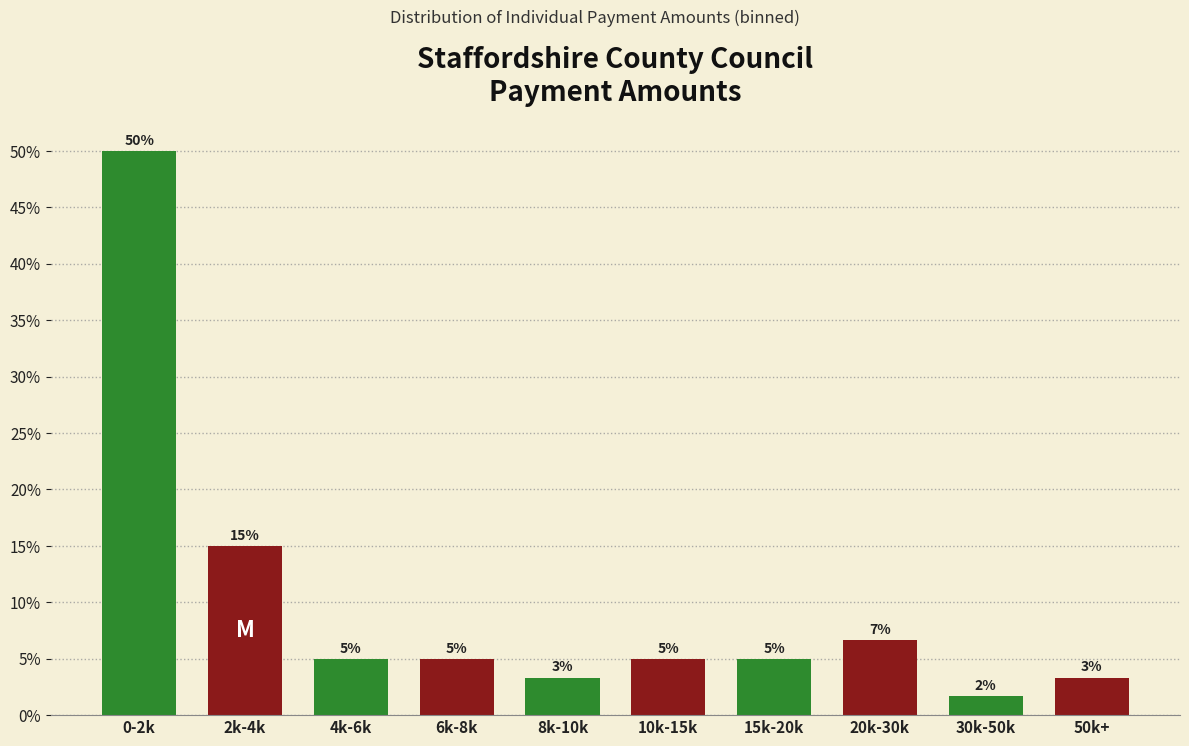

At which label does the data first exceed 5?

0-2k